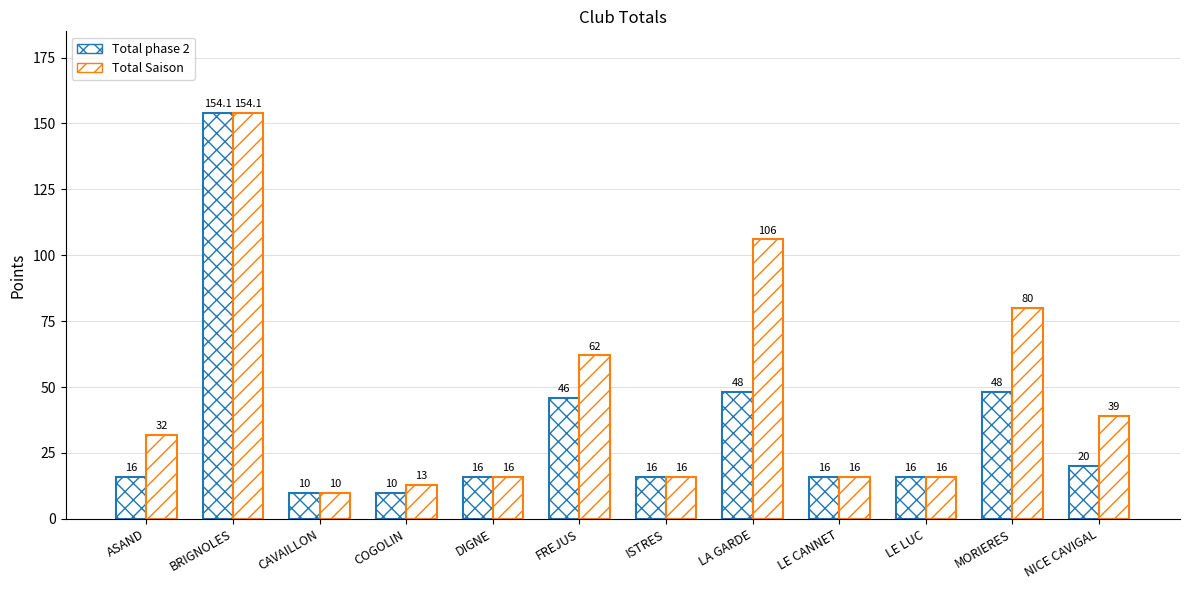

What position from the left is LE CANNET?

9